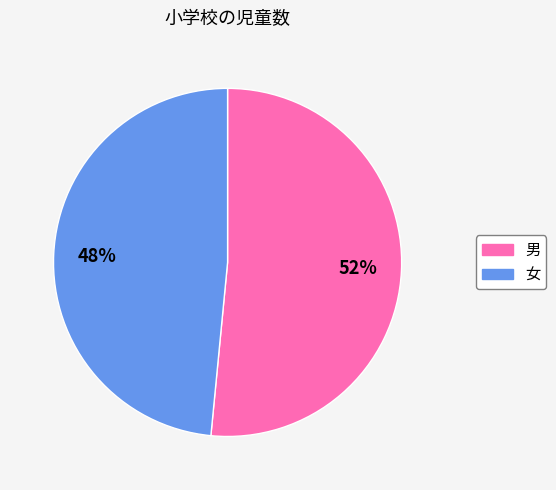

Does any single category account for the majority?

Yes